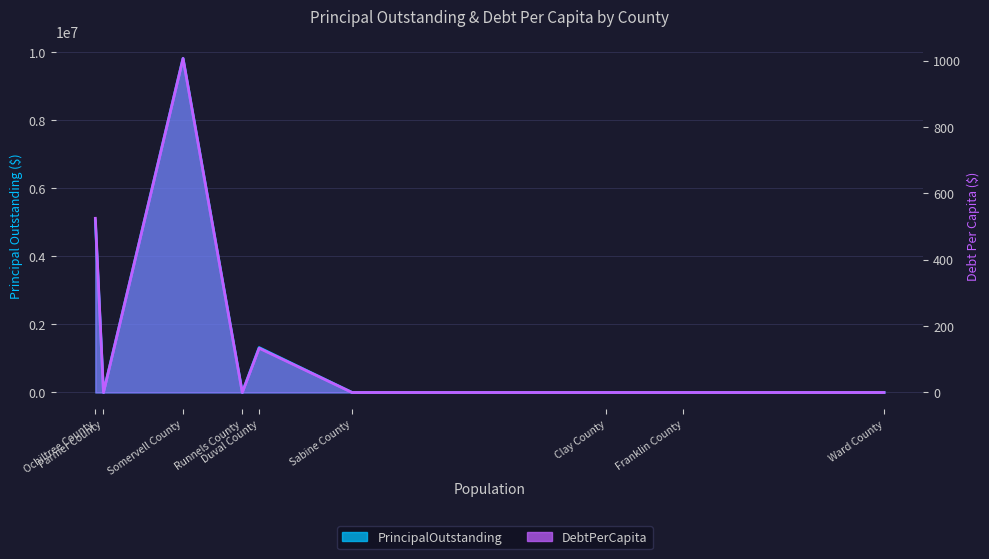

What are all the series names shown in the legend?

PrincipalOutstanding, DebtPerCapita